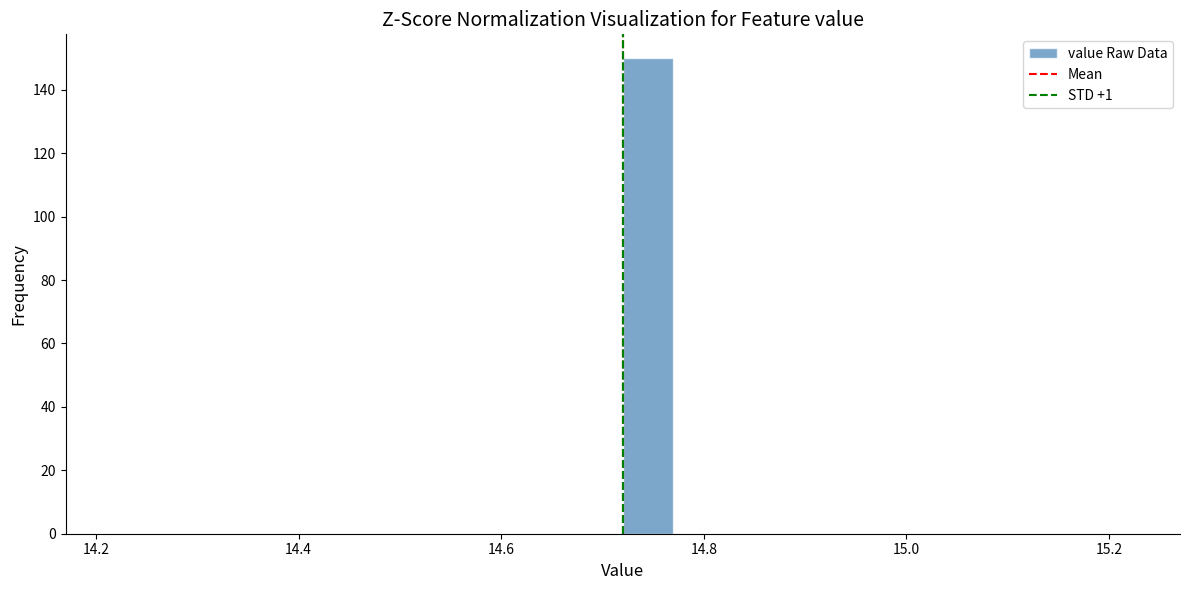

Read against the x-axis, roughly where is the centre of the tallest bar?

14.74